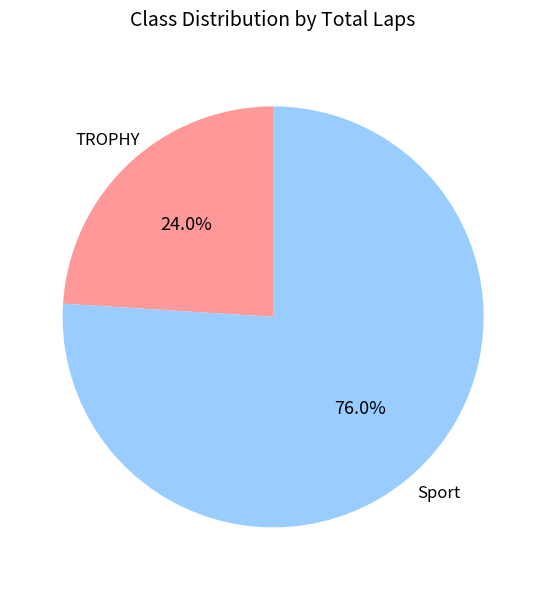

Is there any slice that represents more than half of the pie?

Yes